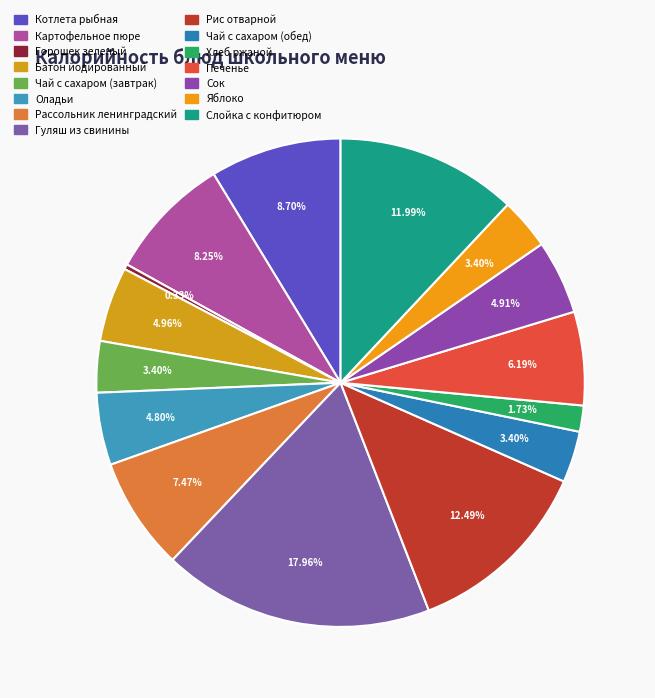

How many slices are in this pie chart?

15